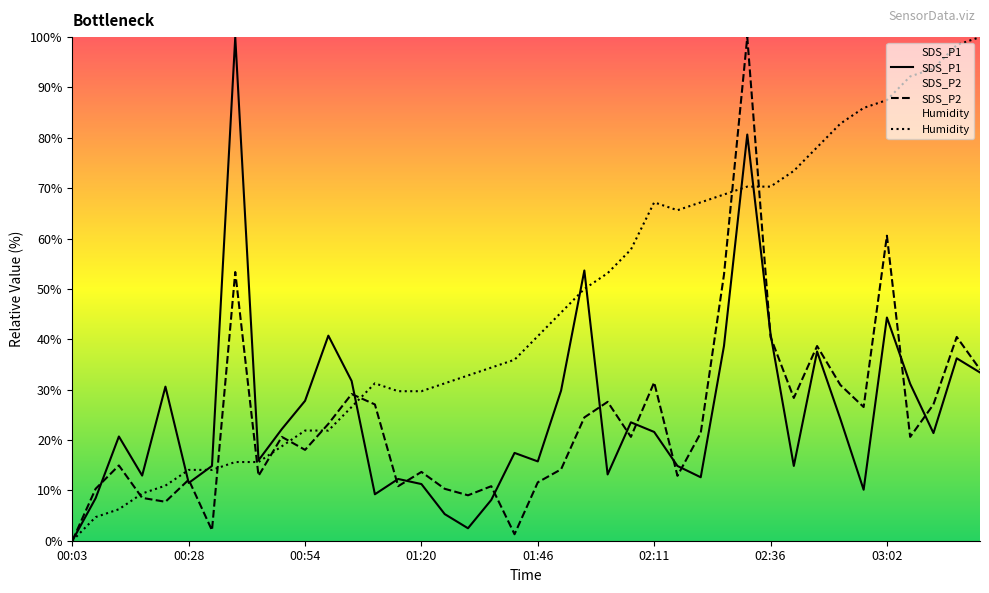

What is the total value across all series at 03:02?

192.4